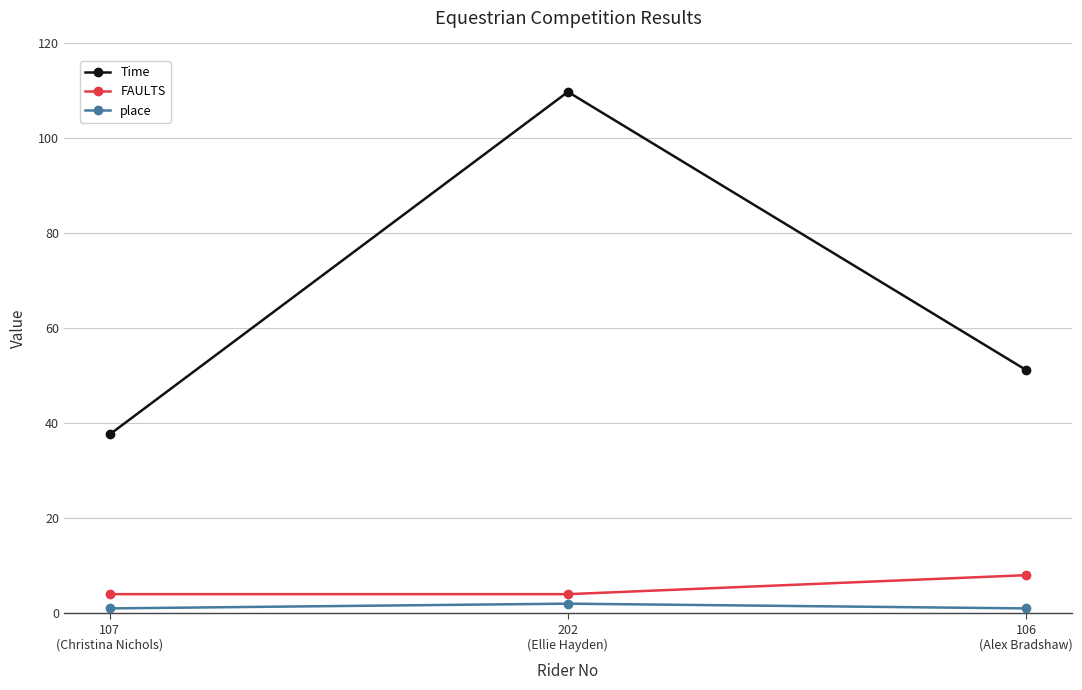

What is the greatest value displayed?

109.8